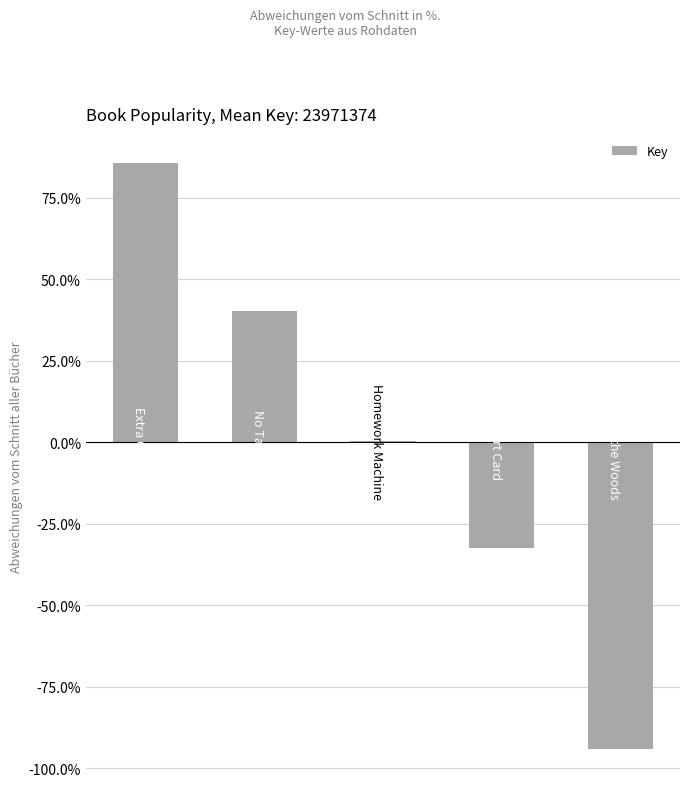

Reading left to right, transcribe all the data shown in this chart.

85.6	40.3	0.5	-32.3	-94.0